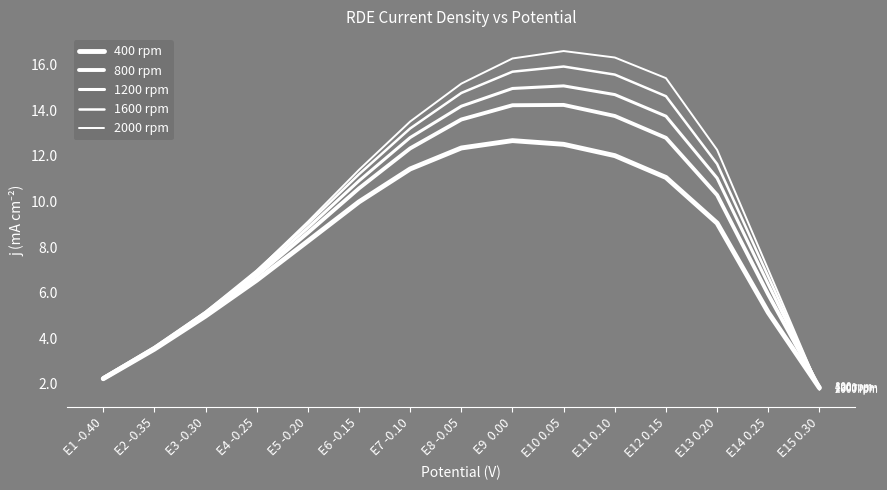

After their last crossing, which series has the higher values: 2000 rpm or 1200 rpm?

1200 rpm